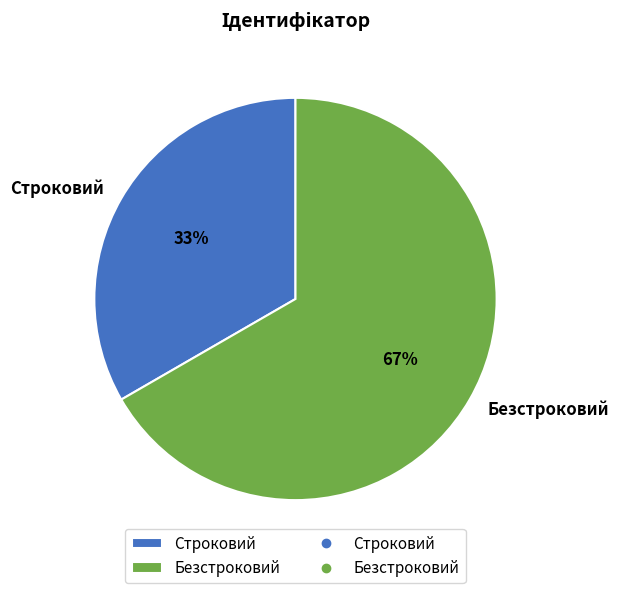

How many segments does this pie chart have?

2